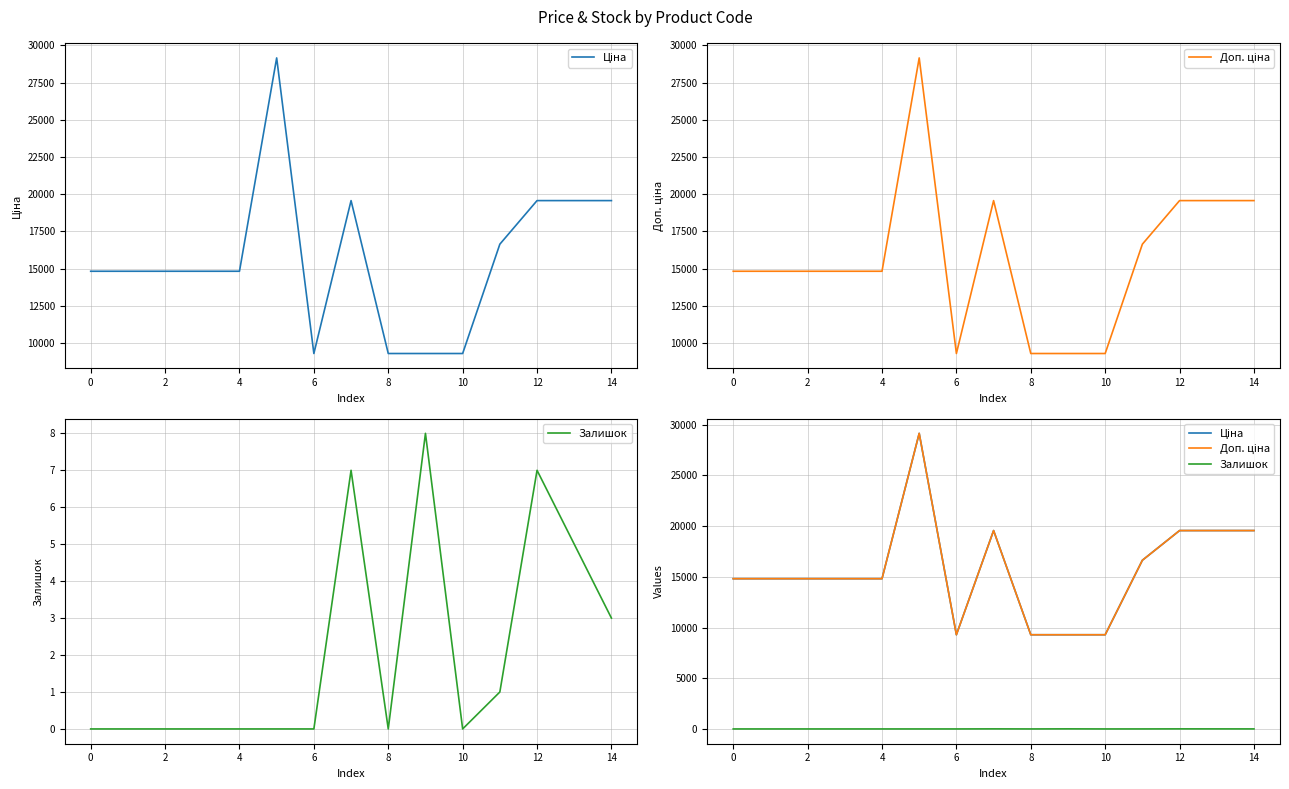

How many values in the Доп. ціна series exceed 14817?

11